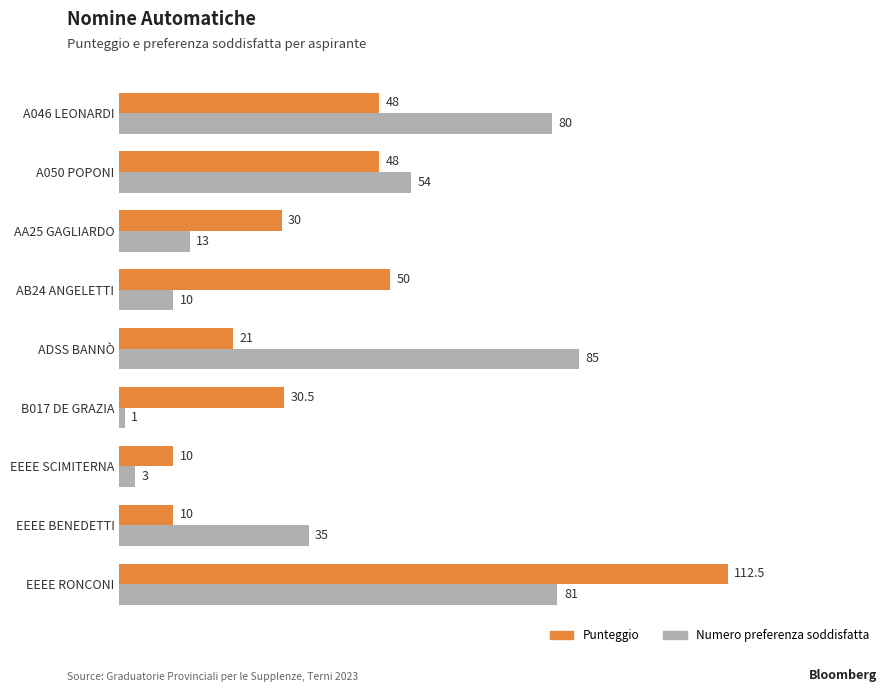

List the labels in order of Numero preferenza soddisfatta value, largest first.

ADSS BANNÒ, EEEE RONCONI, A046 LEONARDI, A050 POPONI, EEEE BENEDETTI, AA25 GAGLIARDO, AB24 ANGELETTI, EEEE SCIMITERNA, B017 DE GRAZIA